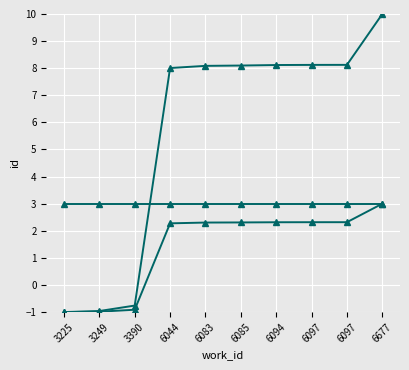

How many lines are shown in the chart?

3